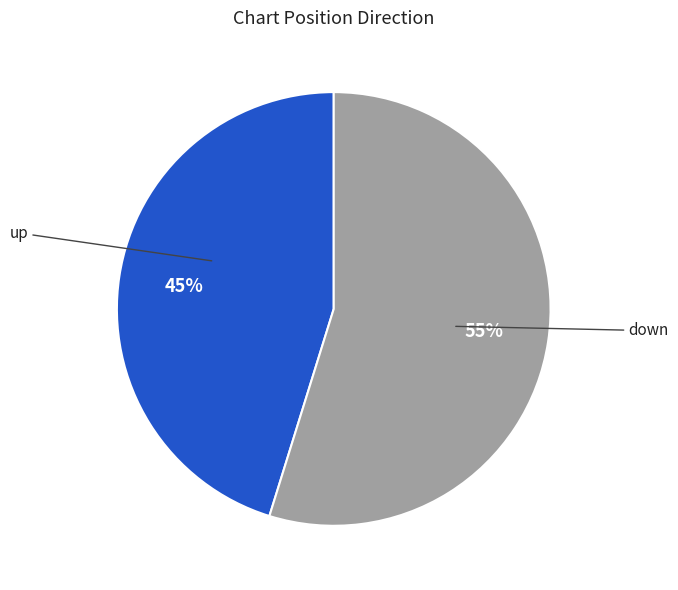

How many segments does this pie chart have?

2